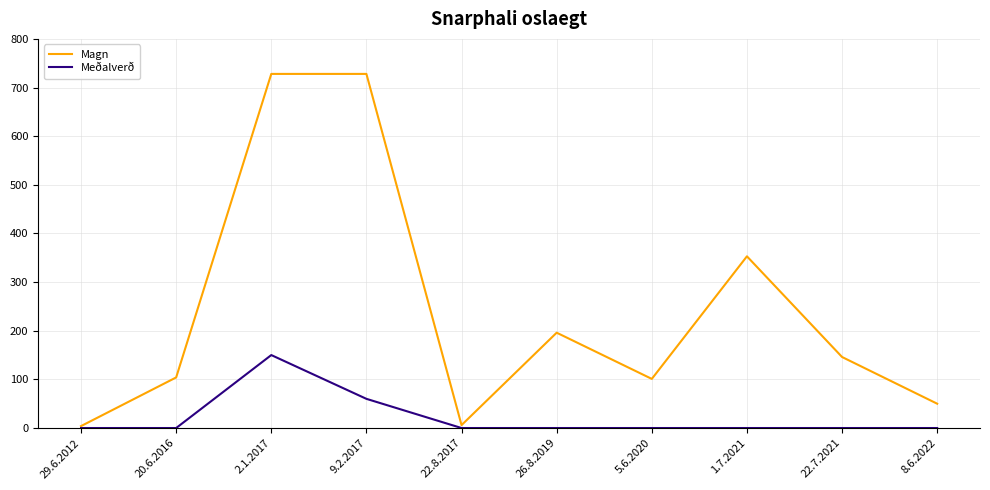

Rank the series by their maximum value, from lowest to highest.

Meðalverð, Magn